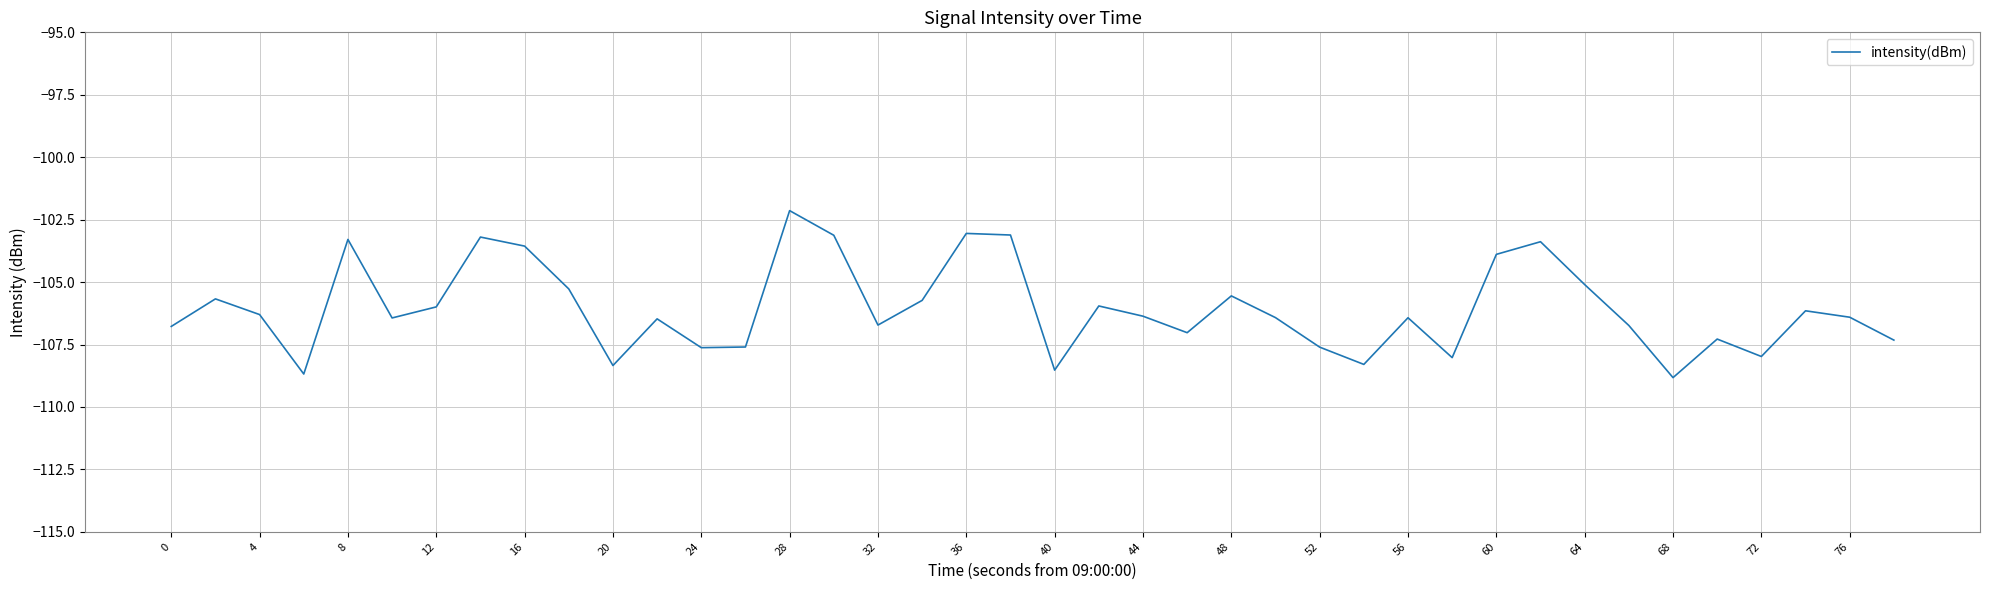

What is the greatest value displayed?

-102.1